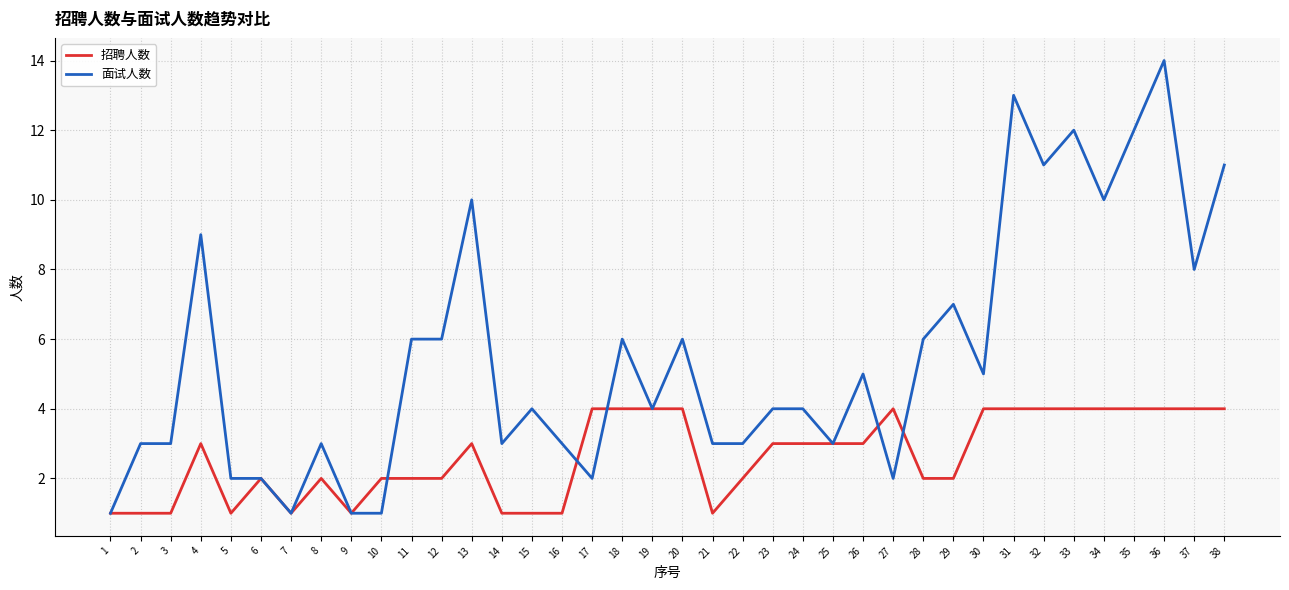

Which series has the largest total across all categories?

面试人数